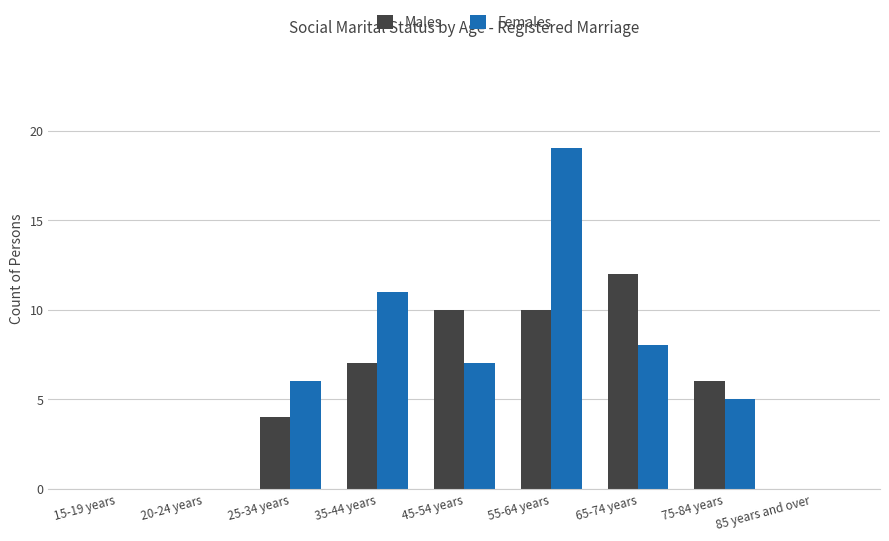

Reading left to right, transcribe all the data shown in this chart.

Males: 0	0	4	7	10	10	12	6	0
Females: 0	0	6	11	7	19	8	5	0